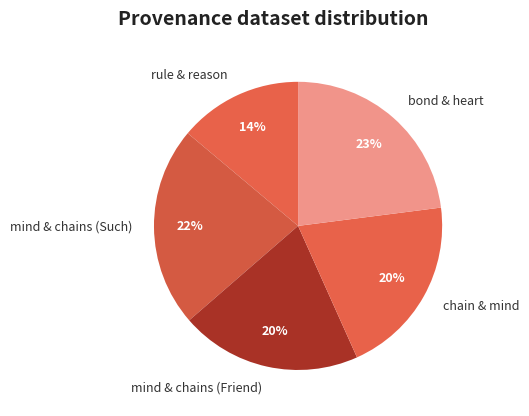

Is there a majority slice in this chart?

No